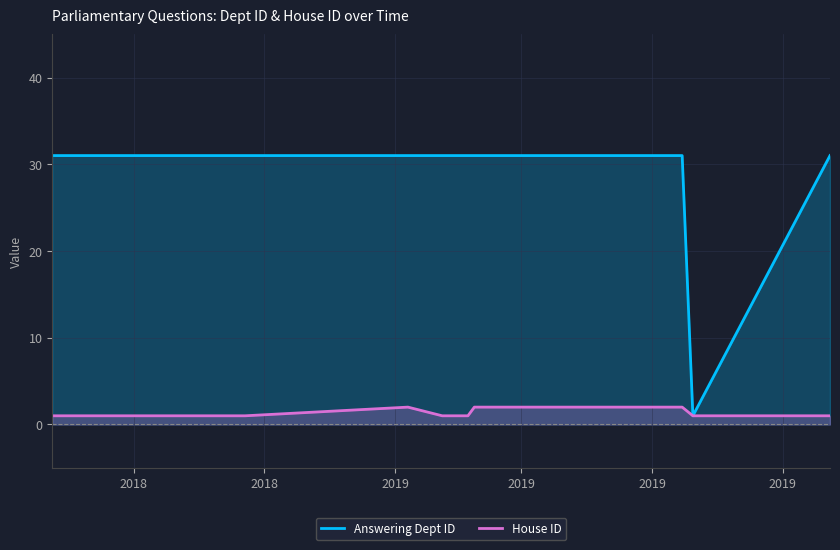

Which series has the largest total across all categories?

Answering Dept ID